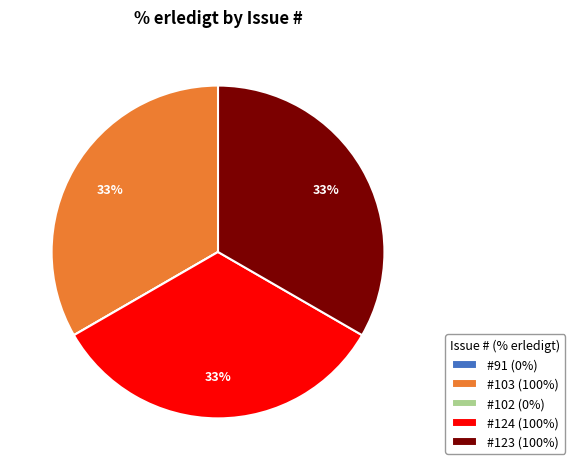

What percentage is the #103 (100%) slice, to the nearest percent?

33%